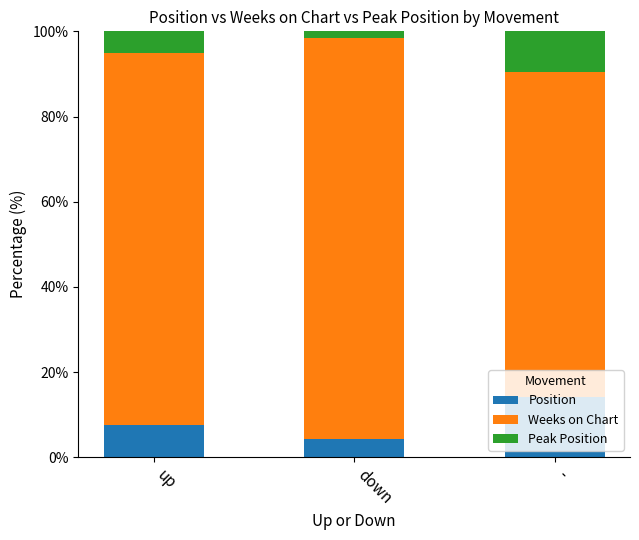

Which category has the lowest value in the Position series?

down